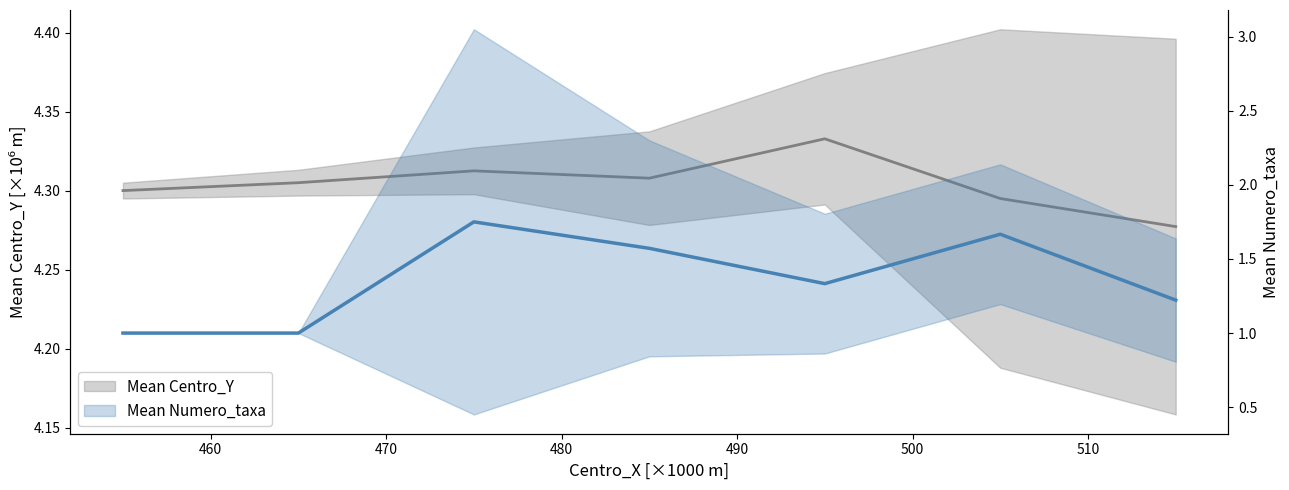

The Mean Centro_Y series shows 4.3 at 510. True or false?

True